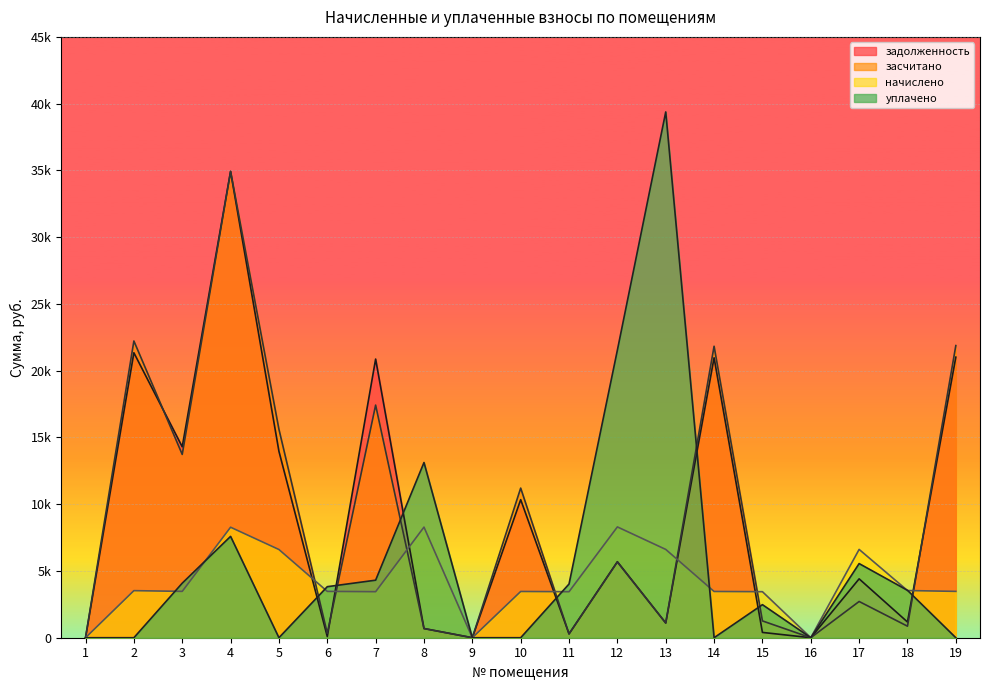

Which category has the highest value across all series?

13